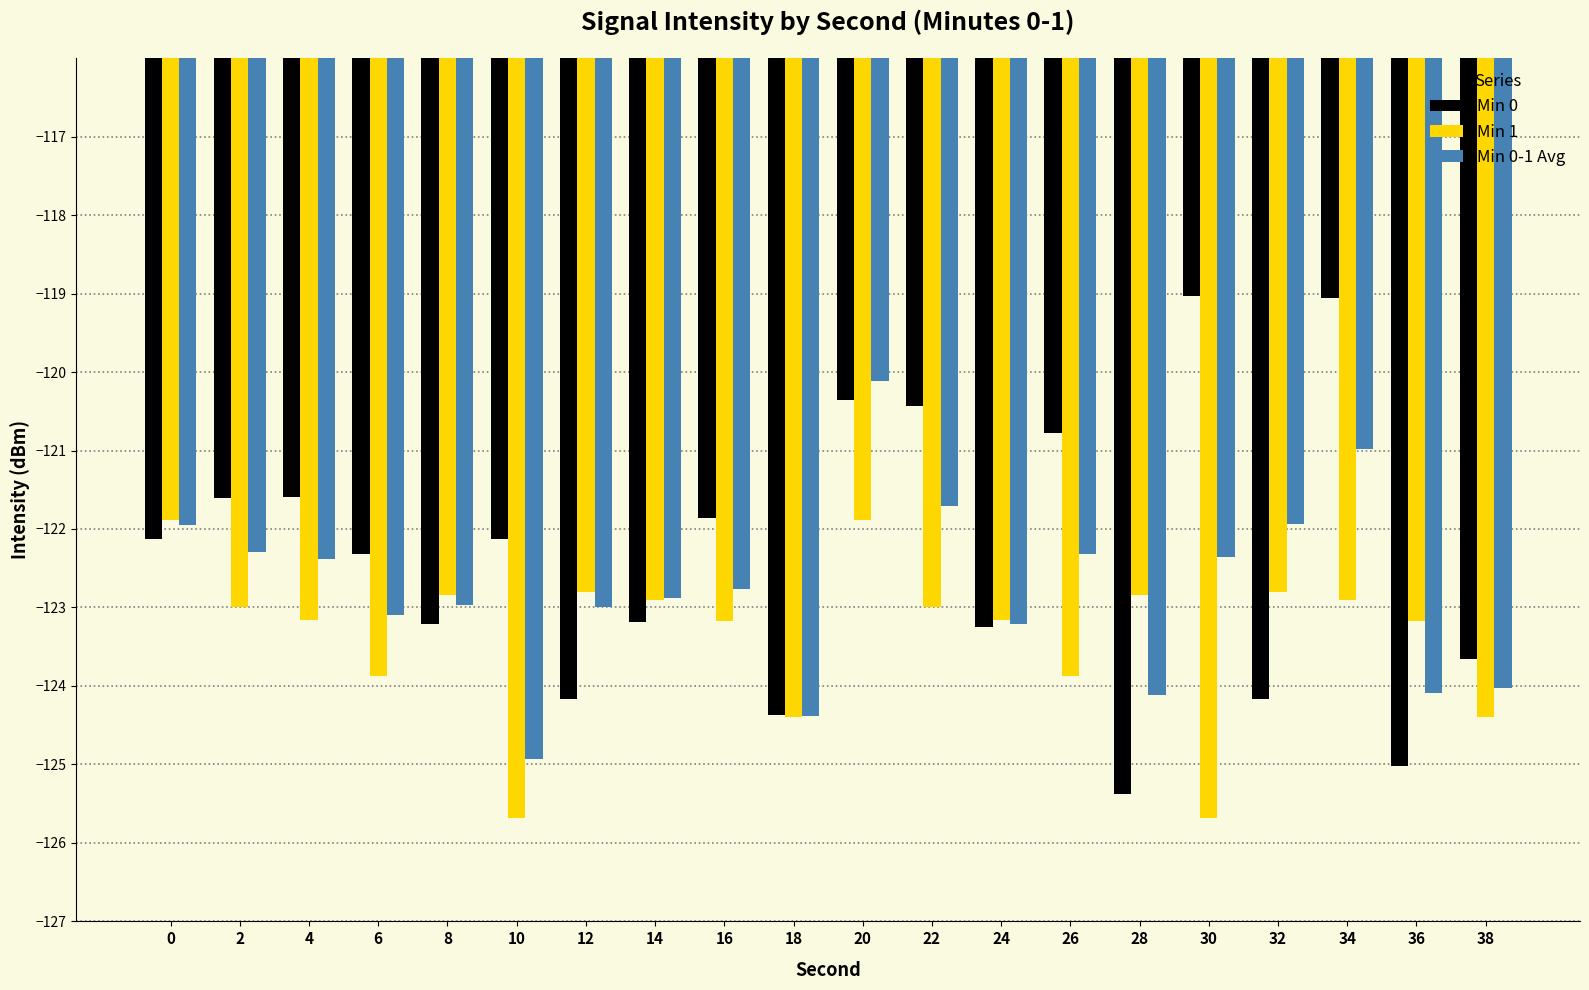

What is the highest value of the Min 1 series?

-121.9